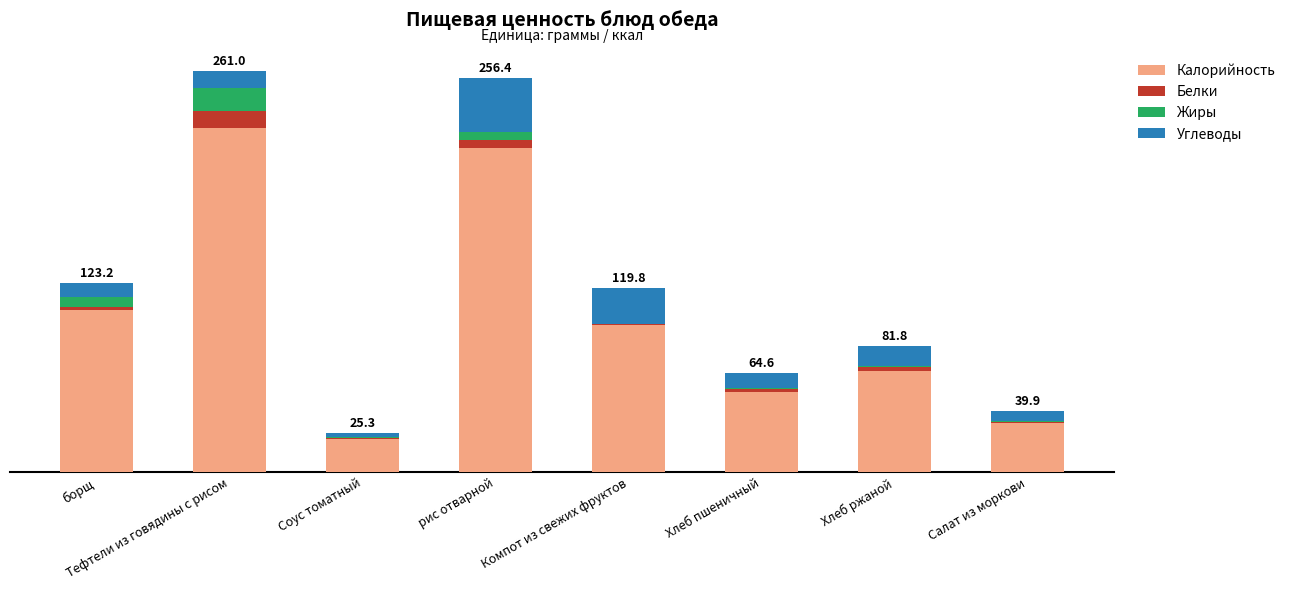

Which series has the largest total across all categories?

Калорийность